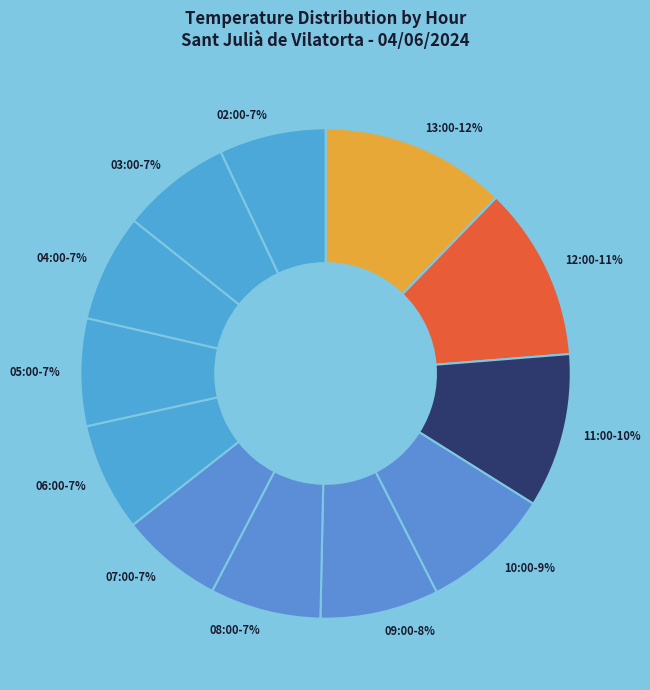

Is it true that 09:00 is 8% of the pie?

True